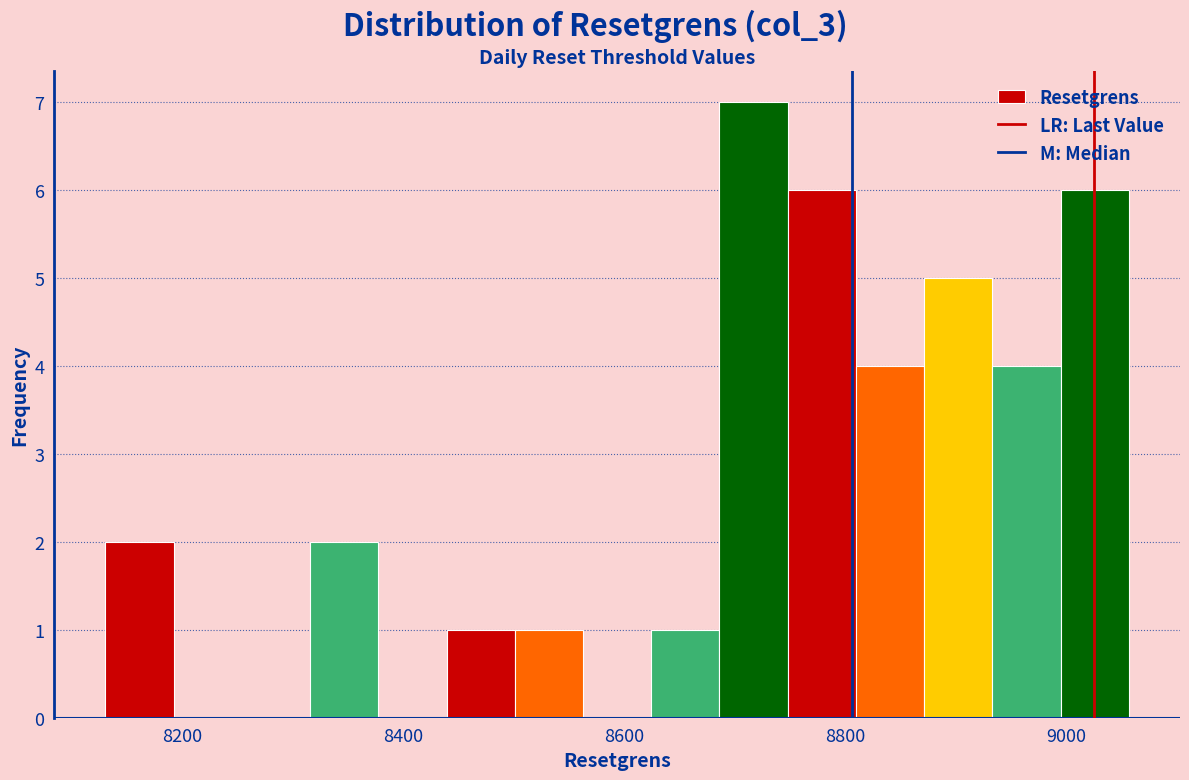

Around what value on the x-axis is the tallest bar? Give the approximate position of its centre, as read against the axis.

8720